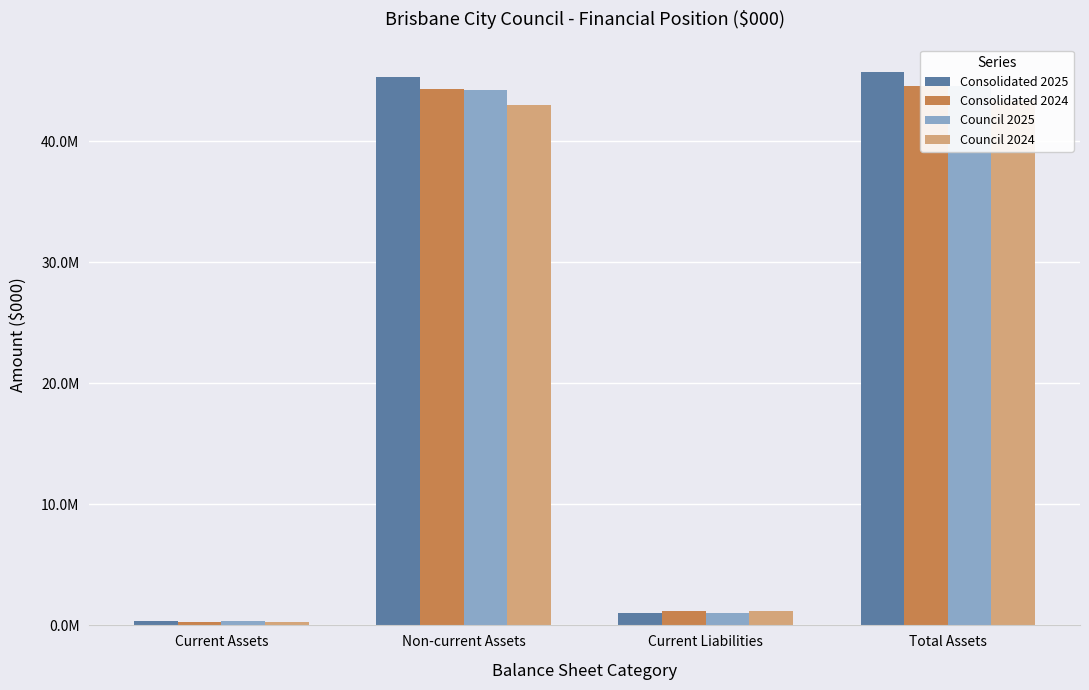

What is the total value across all series at Current Liabilities?

4442993